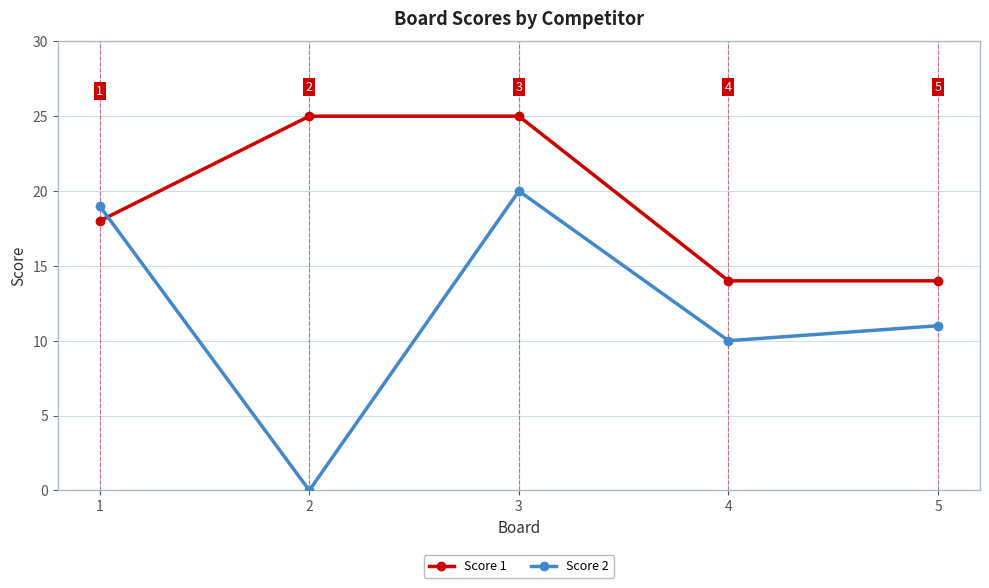

Read the Score 2 value at 5, to the nearest 10.

10